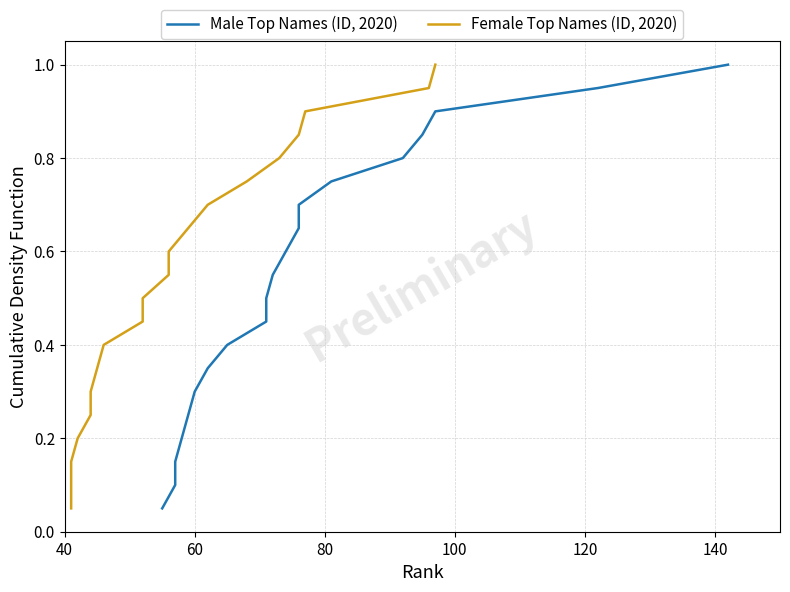

How many distinct data groups are displayed?

2